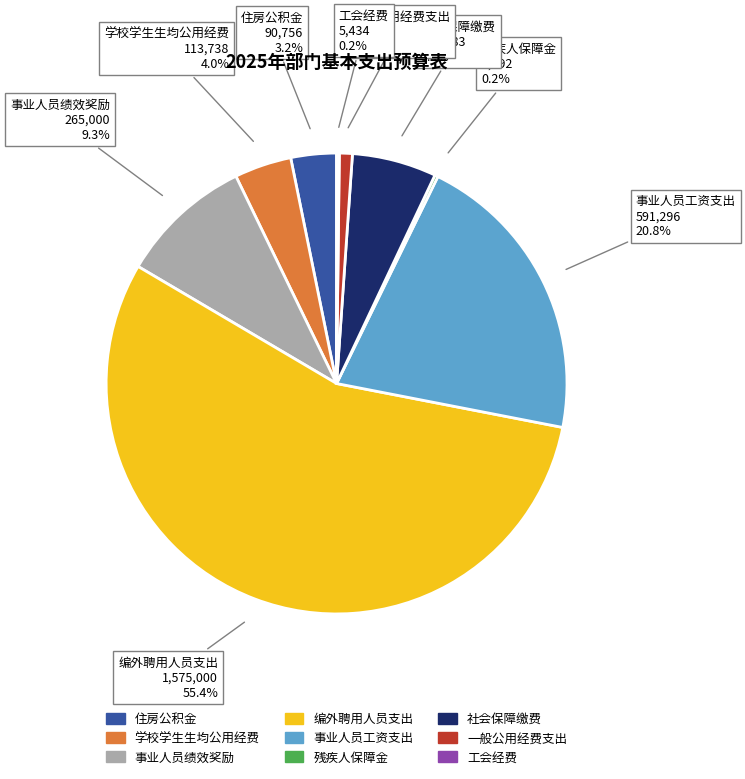

Which category accounts for the majority?

编外聘用人员支出